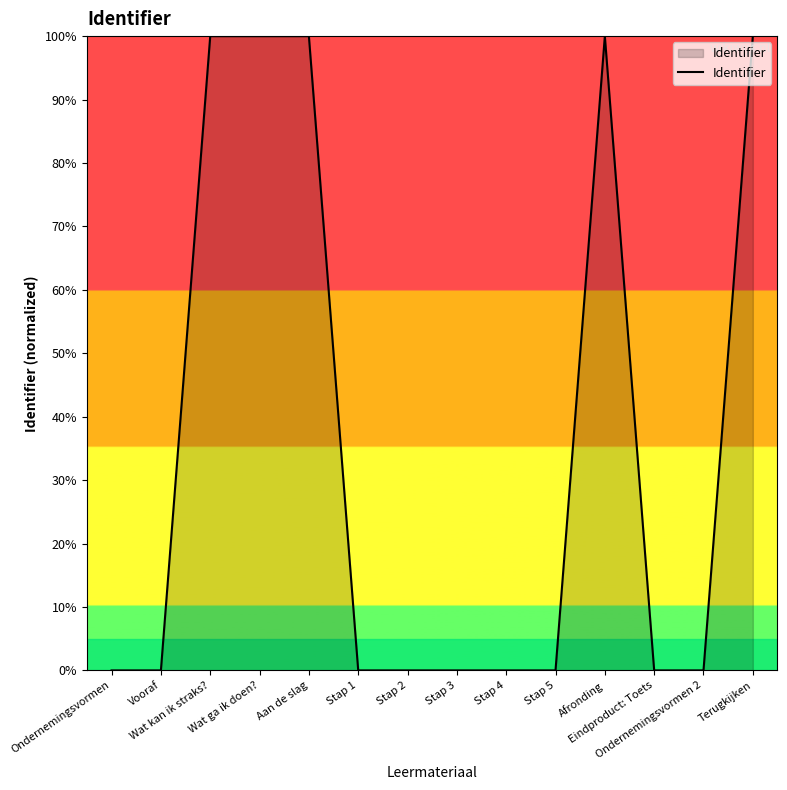

What is the difference between the maximum and minimum values?

100.0